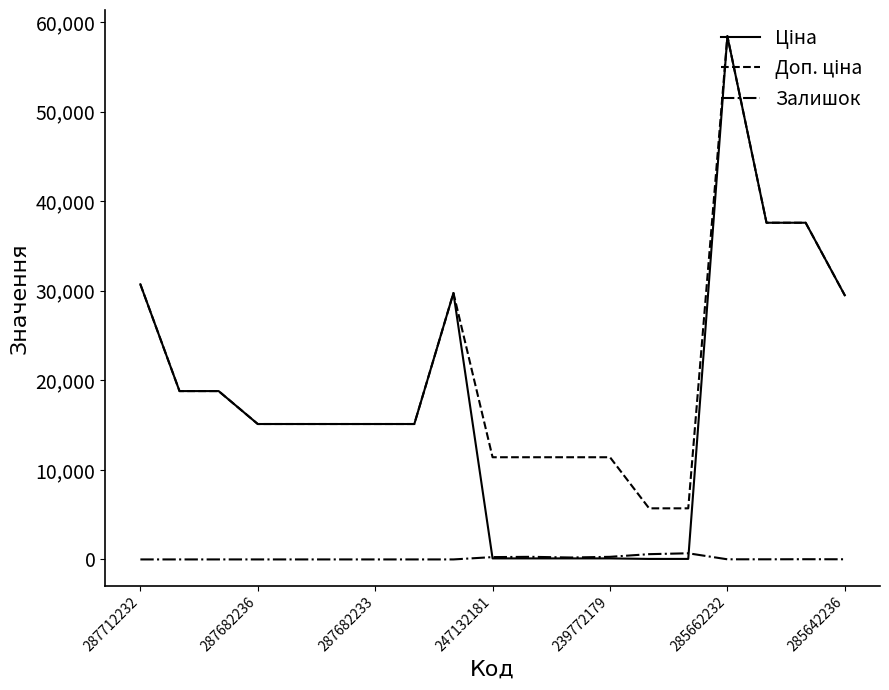

What is the greatest value displayed?

58426.5